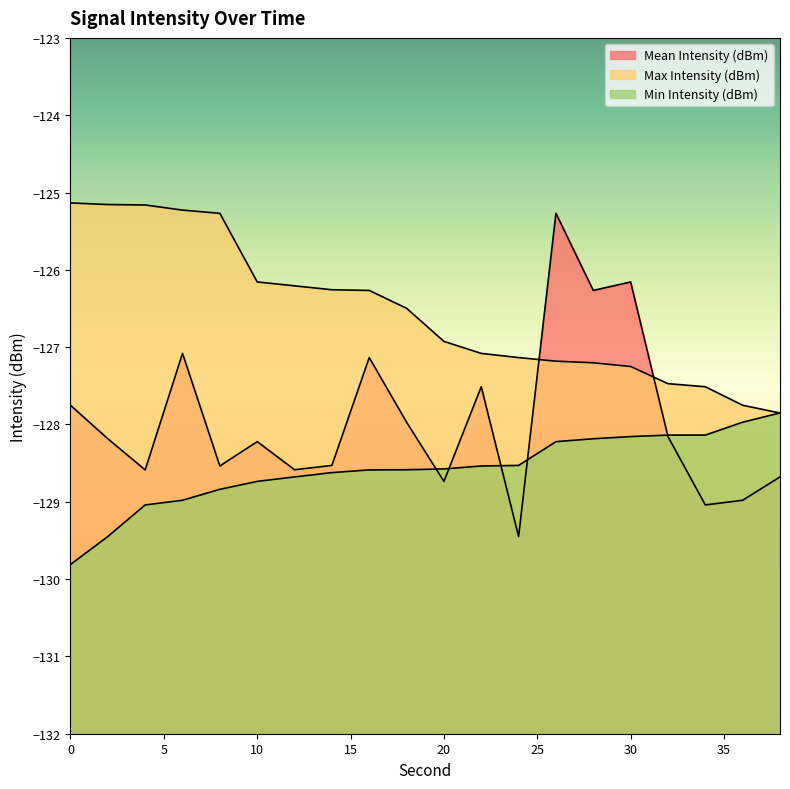

Between which two adjacent categories do Min Intensity (dBm) and Mean Intensity (dBm) first intersect?

18 and 20